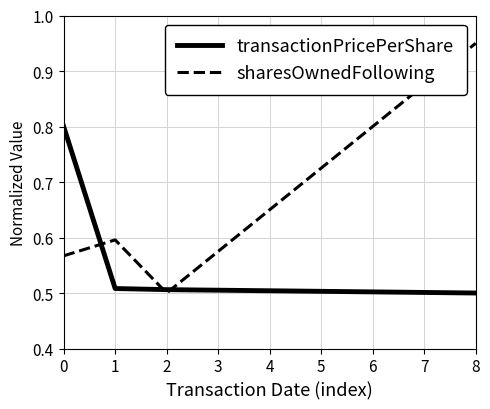

True or false: sharesOwnedFollowing has more than 2 interior local peaks.

False